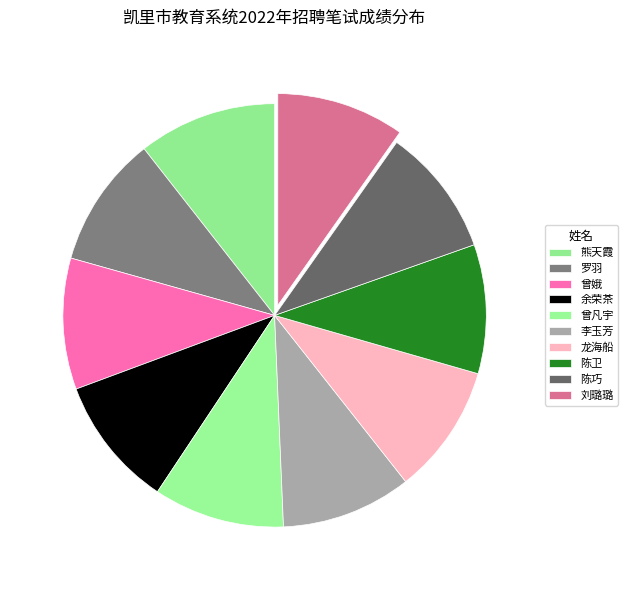

Rank the categories by value from lowest to highest.

刘璐璐, 陈巧, 陈卫, 龙海船, 李玉芳, 曾凡宇, 余荣茶, 曾娥, 罗羽, 熊天霞